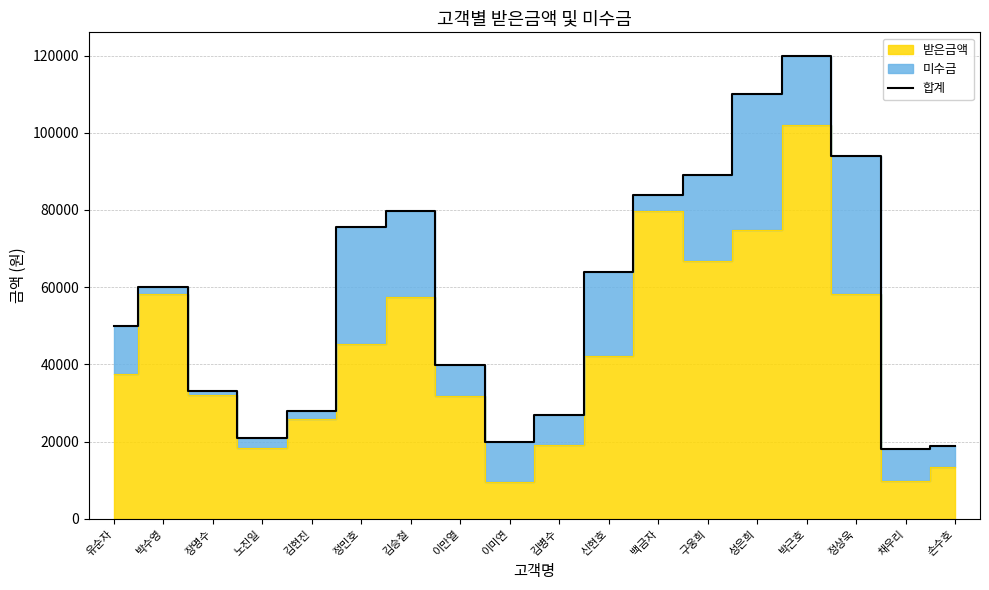

What is the difference between the values at 김병수 and 성은희?

83200